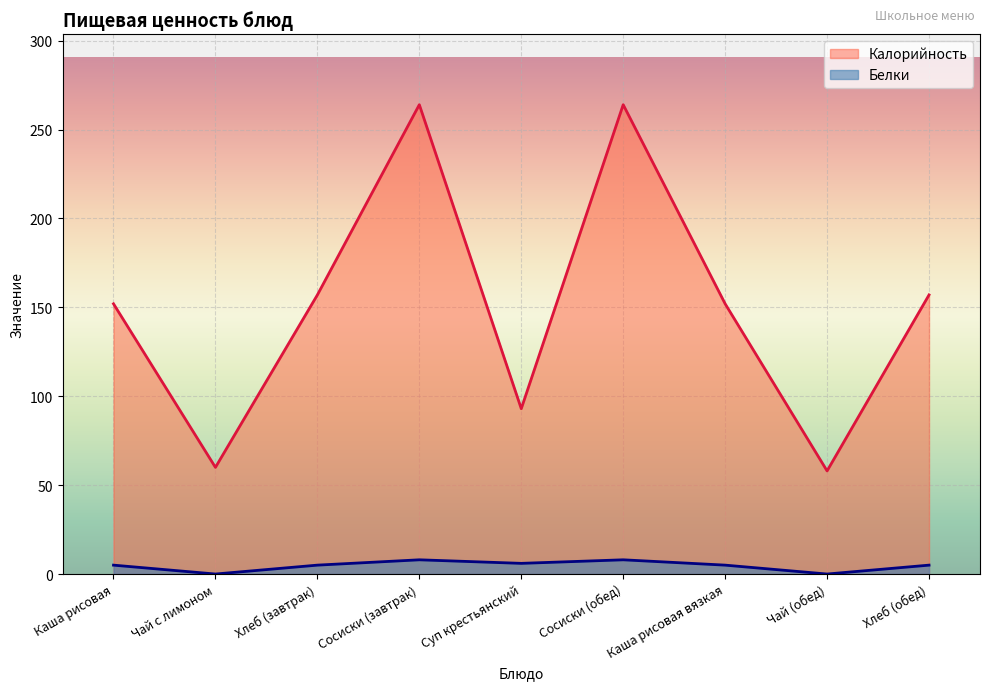

List the labels in order of Белки value, largest first.

Сосиски (завтрак), Сосиски (обед), Суп крестьянский, Каша рисовая, Хлеб (завтрак), Каша рисовая вязкая, Хлеб (обед), Чай с лимоном, Чай (обед)